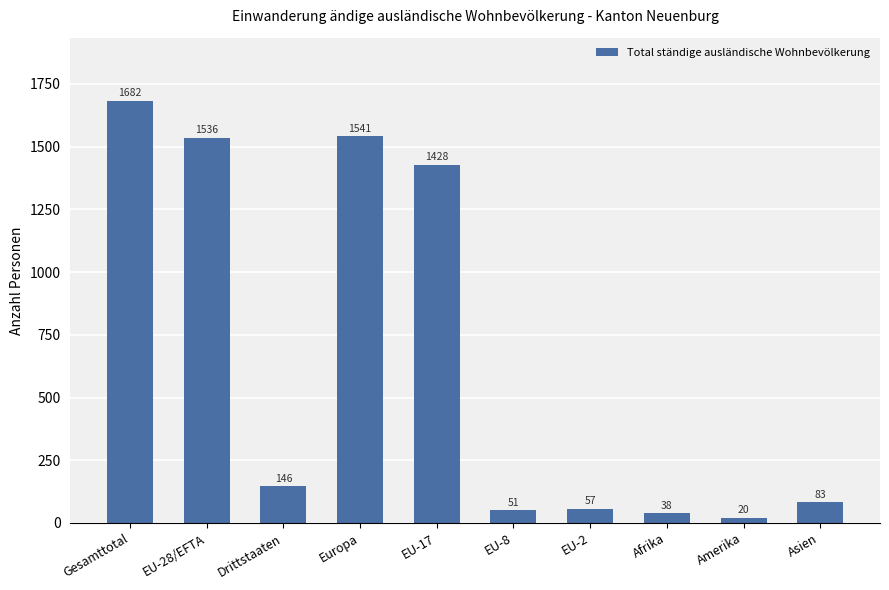

What is the average value?

658